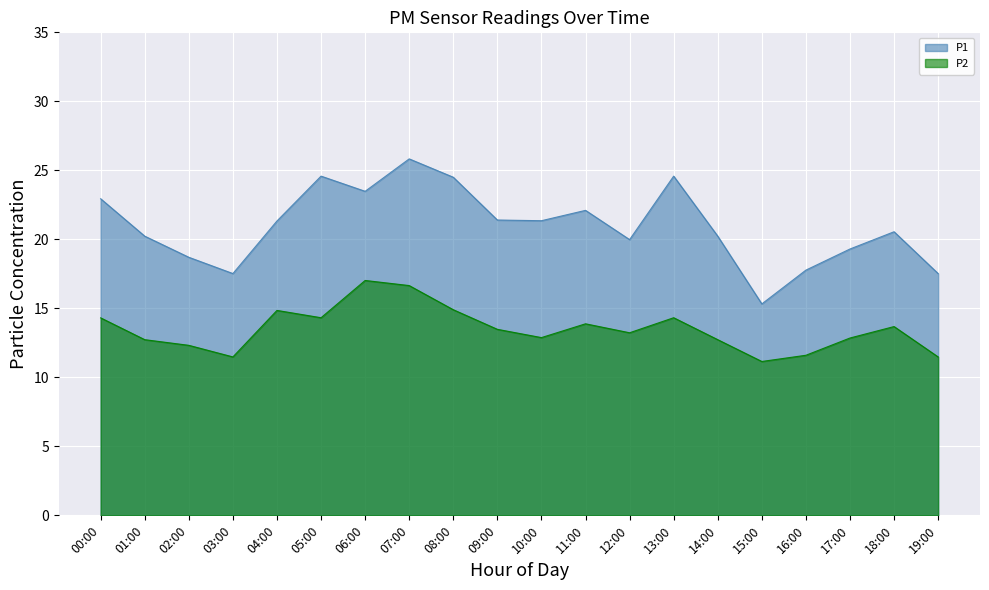

List the labels in order of P1 value, largest first.

07:00, 05:00, 13:00, 08:00, 06:00, 00:00, 11:00, 09:00, 10:00, 04:00, 18:00, 01:00, 14:00, 12:00, 17:00, 02:00, 16:00, 03:00, 19:00, 15:00